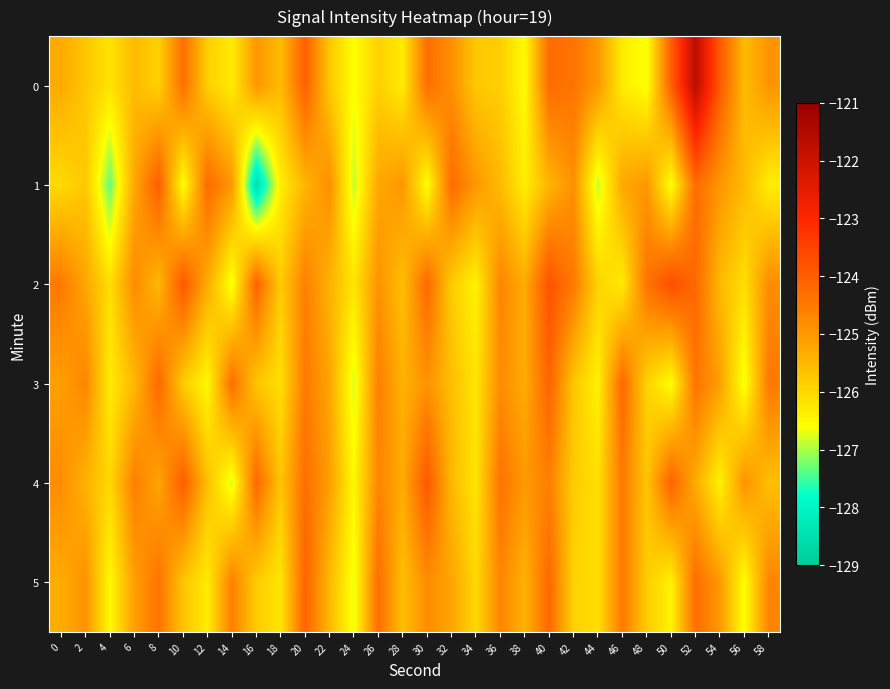

Reading left to right, list all the values displayed in this chart.

0: 0=-125.3	2=-125.7	4=-126.2	6=-125.5	8=-125.9	10=-124.3	12=-125.8	14=-126.3	16=-125.0	18=-125.5	20=-124.0	22=-125.7	24=-126.6	26=-125.9	28=-126.3	30=-124.3	32=-124.8	34=-125.7	36=-125.8	38=-126.5	40=-124.2	42=-124.4	44=-125.0	46=-126.3	48=-126.7	50=-124.0	52=-121.7	54=-123.9	56=-125.5	58=-124.9
1: 0=-126.0	2=-125.7	4=-127.3	6=-125.2	8=-124.0	10=-126.6	12=-124.3	14=-125.0	16=-128.5	18=-126.3	20=-125.5	22=-124.8	24=-126.9	26=-125.2	28=-125.0	30=-126.6	32=-124.3	34=-125.0	36=-125.5	38=-126.3	40=-125.5	42=-124.8	44=-126.9	46=-125.2	48=-125.0	50=-126.6	52=-124.3	54=-125.0	56=-125.5	58=-126.3
2: 0=-124.5	2=-125.2	4=-126.1	6=-124.8	8=-125.5	10=-123.9	12=-125.3	14=-126.7	16=-124.1	18=-125.8	20=-124.6	22=-125.4	24=-126.2	26=-124.9	28=-125.6	30=-124.2	32=-125.8	34=-126.4	36=-124.7	38=-125.3	40=-123.8	42=-124.5	44=-125.9	46=-126.3	48=-124.4	50=-123.7	52=-124.2	54=-125.5	56=-126.1	58=-124.8
3: 0=-125.1	2=-124.7	4=-126.3	6=-125.5	8=-124.2	10=-125.8	12=-126.5	14=-124.3	16=-125.7	18=-126.1	20=-124.5	22=-125.2	24=-126.8	26=-124.6	28=-125.4	30=-124.9	32=-125.6	34=-126.2	36=-124.8	38=-125.3	40=-124.1	42=-125.7	44=-126.4	46=-124.2	48=-125.9	50=-126.6	52=-124.4	54=-125.1	56=-126.7	58=-124.5
4: 0=-124.8	2=-125.4	4=-126.0	6=-124.6	8=-125.2	10=-124.0	12=-125.6	14=-126.8	16=-124.2	18=-125.7	20=-124.3	22=-125.1	24=-126.5	26=-124.7	28=-125.3	30=-123.9	32=-125.5	34=-126.2	36=-124.4	38=-125.0	40=-124.6	42=-125.8	44=-126.1	46=-124.5	48=-125.7	50=-124.1	52=-125.3	54=-126.4	56=-124.9	58=-125.6
5: 0=-125.3	2=-124.9	4=-126.5	6=-125.1	8=-124.4	10=-125.7	12=-126.3	14=-124.6	16=-125.8	18=-126.2	20=-124.1	22=-125.5	24=-126.7	26=-124.3	28=-125.6	30=-124.8	32=-125.2	34=-126.0	36=-124.7	38=-125.4	40=-124.2	42=-125.9	44=-126.1	46=-124.5	48=-125.8	50=-126.4	52=-124.3	54=-125.0	56=-126.6	58=-124.7